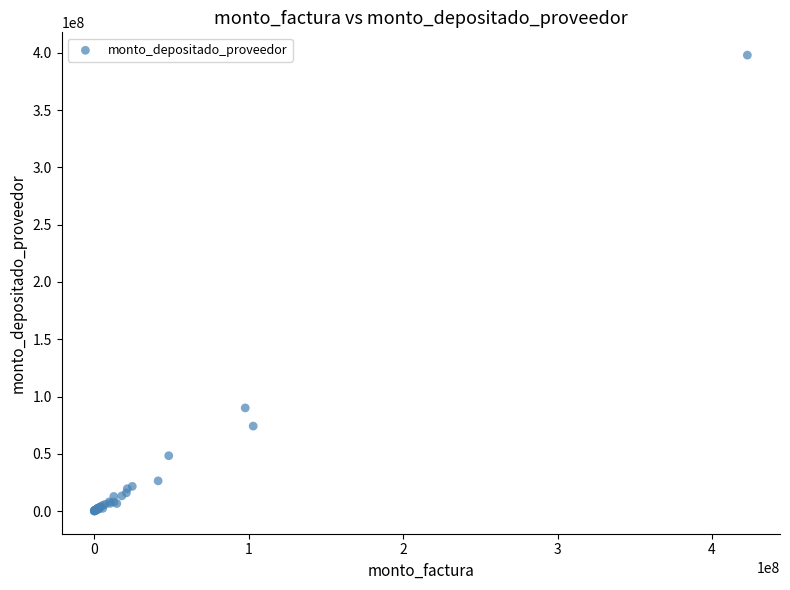

What Y value in the scatter plot is closest to 199035080?

90057249